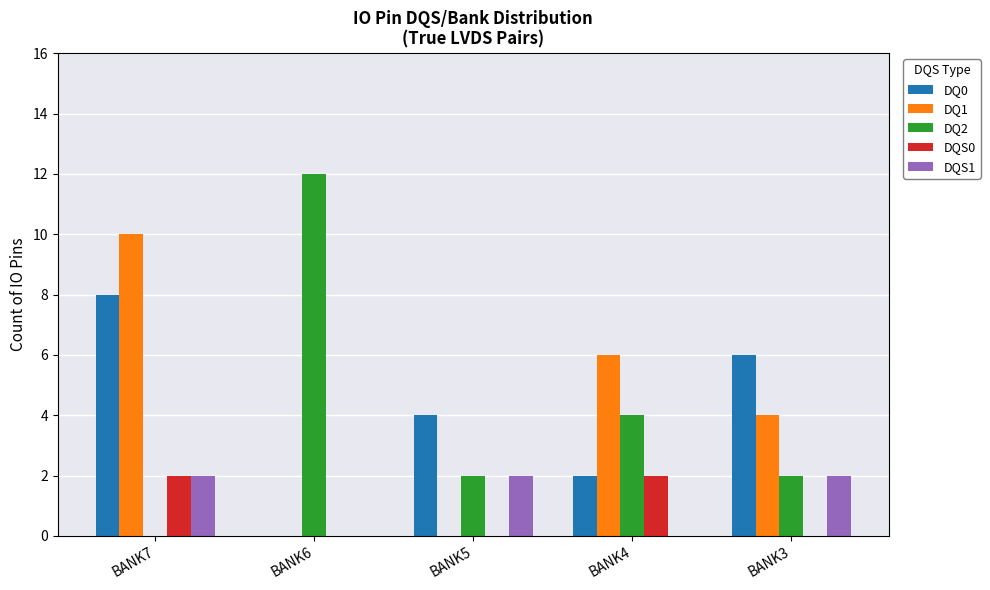

What is the maximum value for DQ0?

8